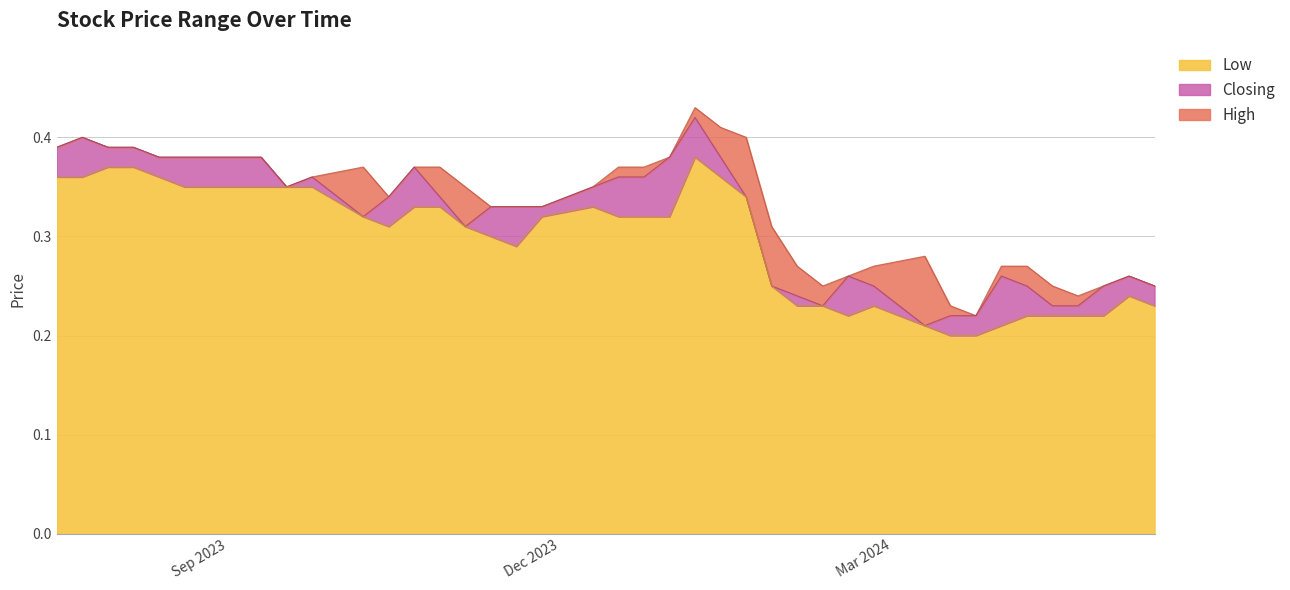

What is the average value of the High series?

0.3